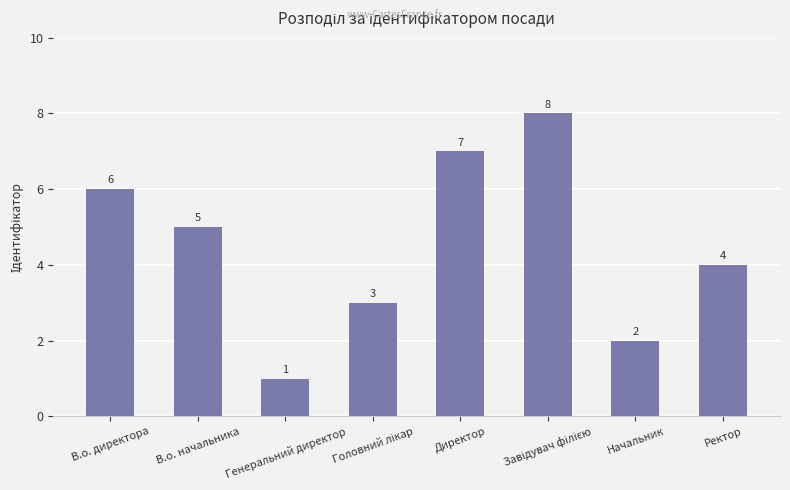

Reading right to left, extract all data points from this chart.

4	2	8	7	3	1	5	6